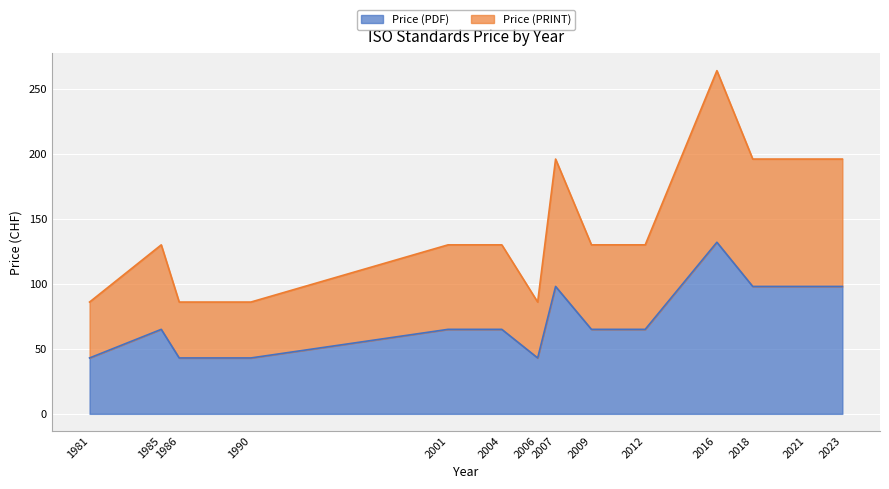

What is the difference between the maximum and minimum values in the Price (PRINT) series?

178